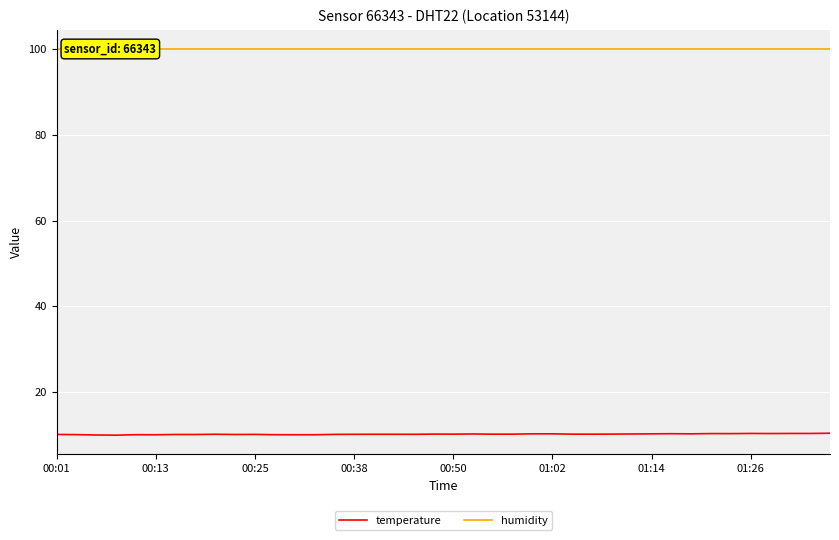

Reading left to right, list all the values displayed in this chart.

temperature: 10.1	10.1	10.0	10.0	10.1	10.1	10.1	10.1	10.2	10.1	10.1	10.1	10.1	10.1	10.1	10.2	10.2	10.2	10.2	10.2	10.2	10.2	10.2	10.2	10.3	10.3	10.2	10.2	10.2	10.2	10.3	10.3	10.3	10.3	10.3	10.4	10.3	10.4	10.4	10.4
humidity: 100.0	100.0	100.0	100.0	100.0	100.0	100.0	100.0	100.0	100.0	100.0	100.0	100.0	100.0	100.0	100.0	100.0	100.0	100.0	100.0	100.0	100.0	100.0	100.0	100.0	100.0	100.0	100.0	100.0	100.0	100.0	100.0	100.0	100.0	100.0	100.0	100.0	100.0	100.0	100.0